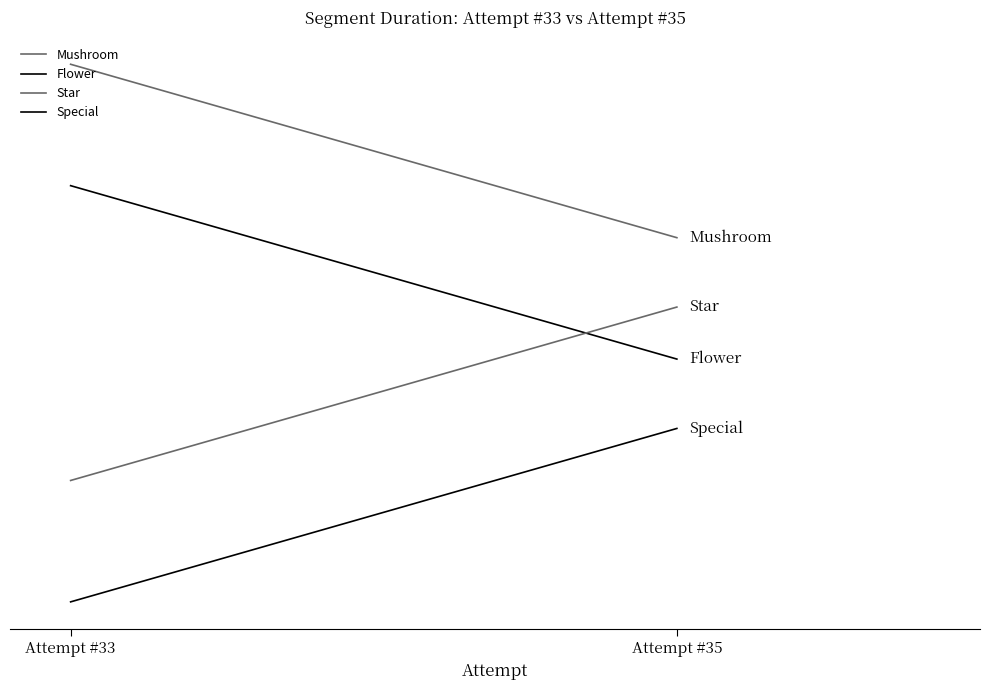

Where is Flower nearest to the value 285000?

Attempt #33